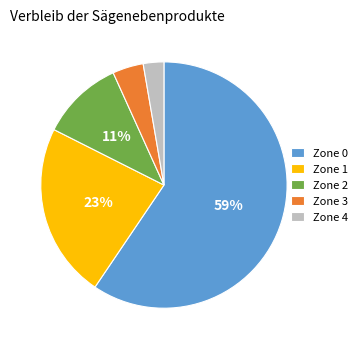

What is the ratio of the value at Zone 2 to the value at Zone 1?

0.5